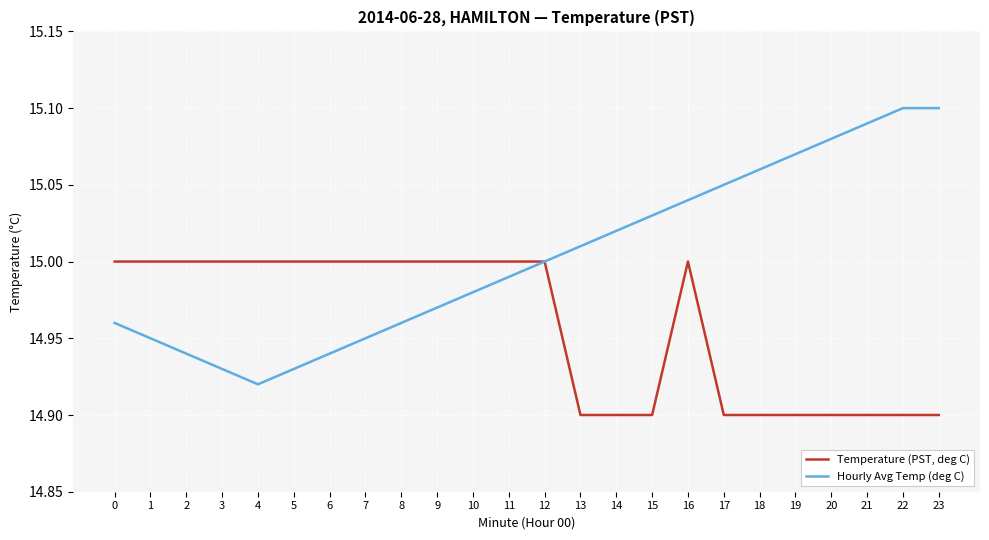

What is the total value across all series at 8?

30.0